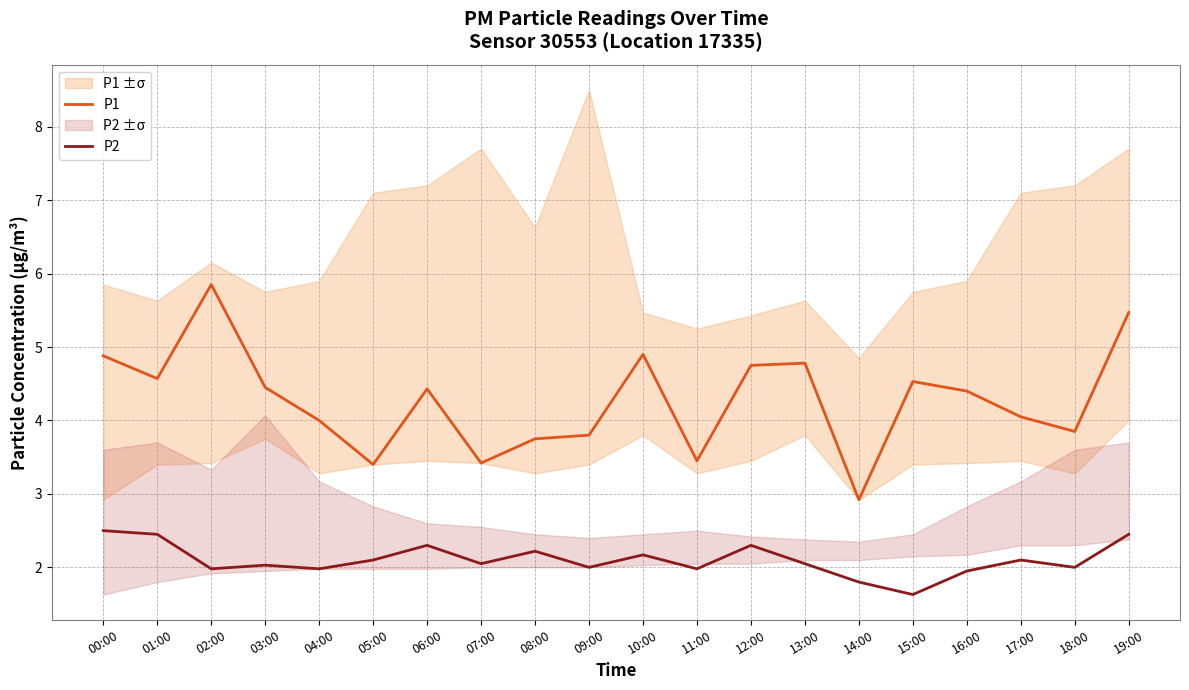

The P1 series shows 7.1 at 04:00. True or false?

False